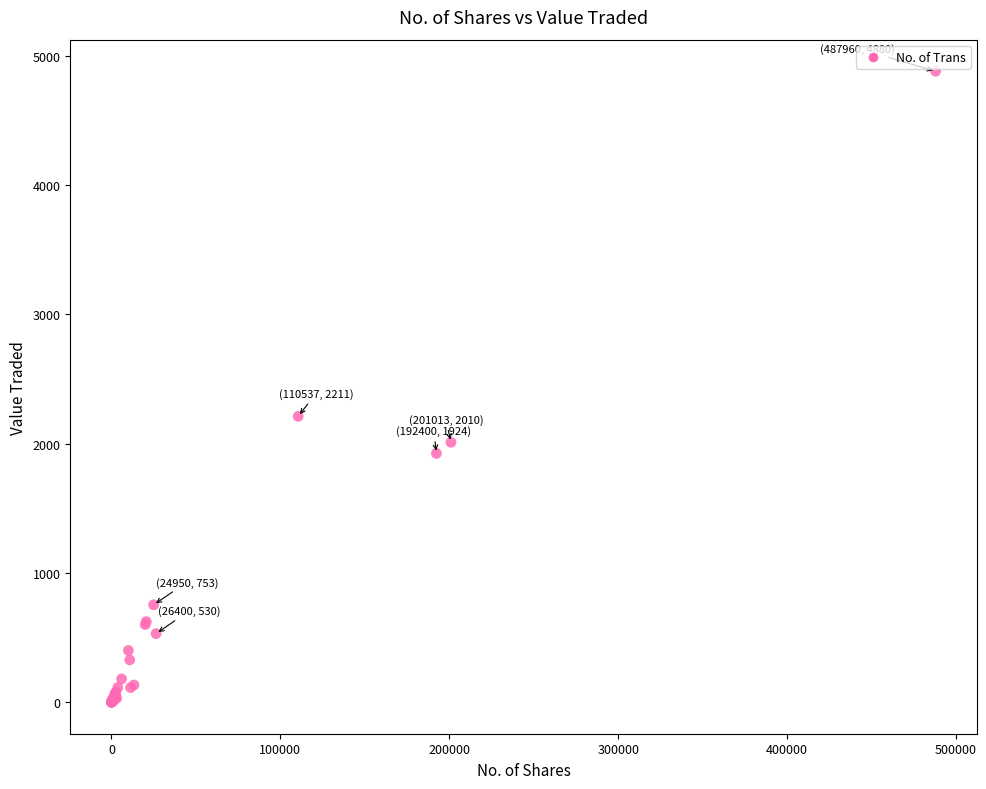

What Y value in the scatter plot is closest to 2440?

2211